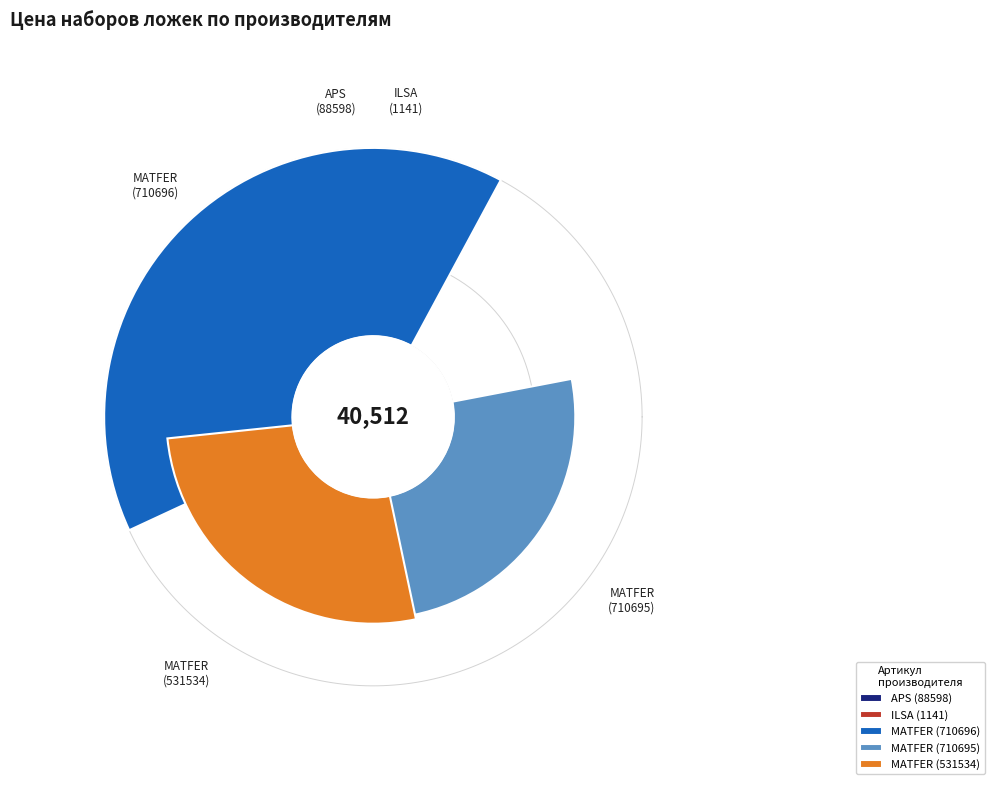

True or false: ILSA
(1141) accounts for 9% of the total.

False